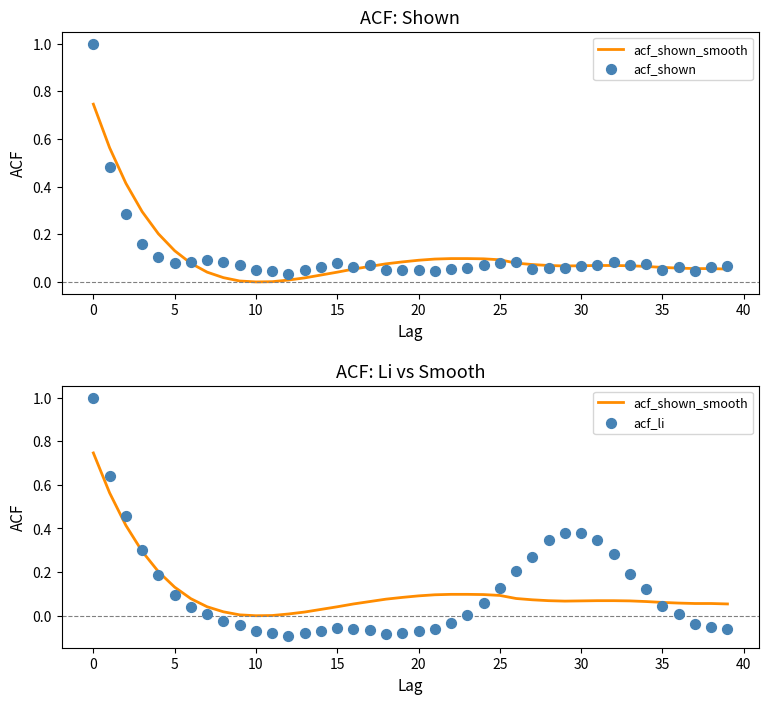

At how many categories does at least one series exceed 0?

40